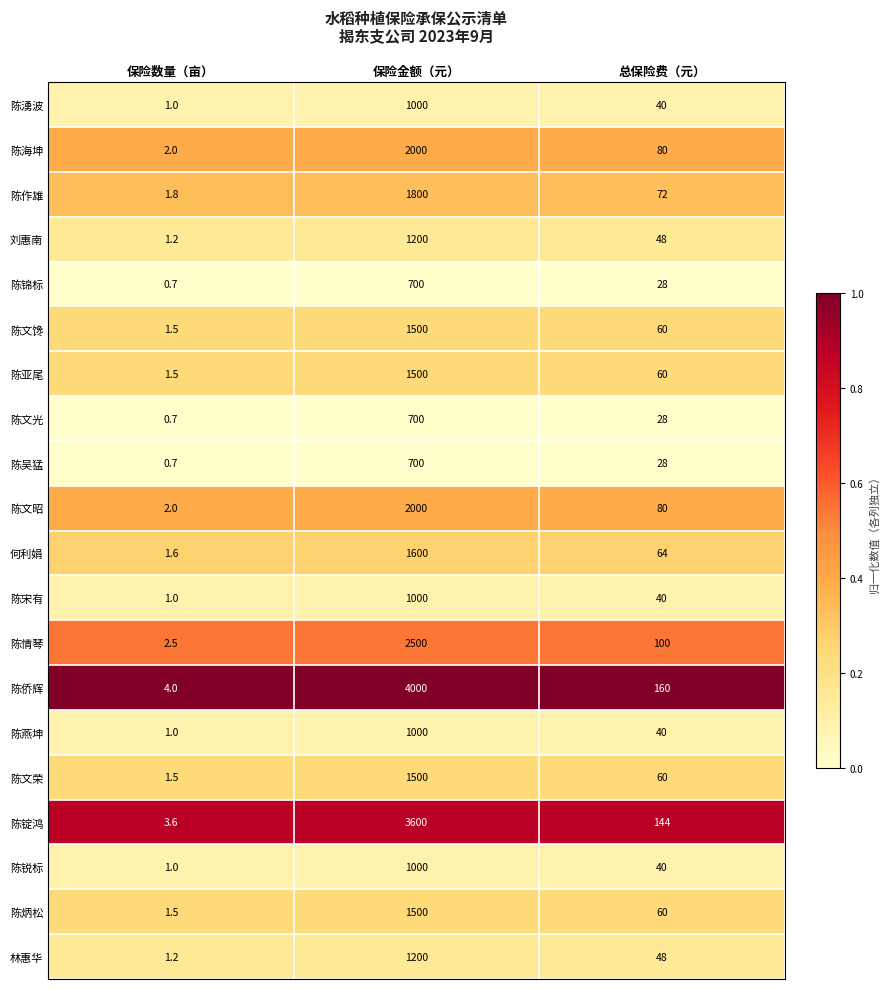

Where does the 陈锐标 series first go above 40?

保险金额（元）